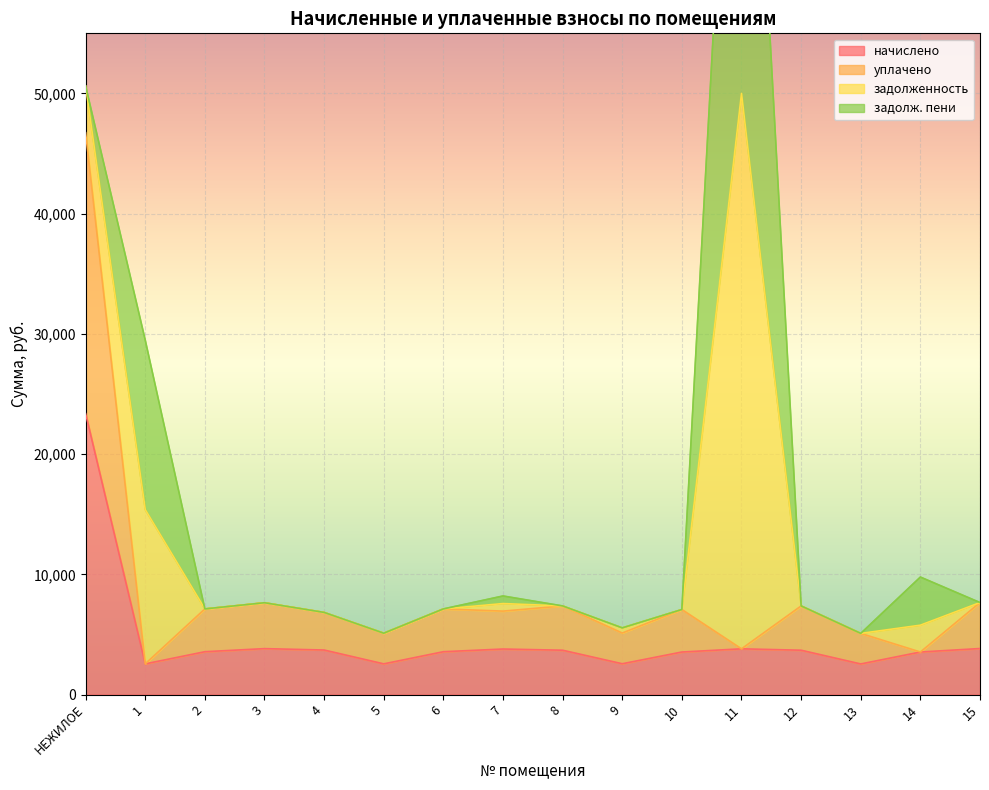

True or false: уплачено and начислено intersect in this chart.

False